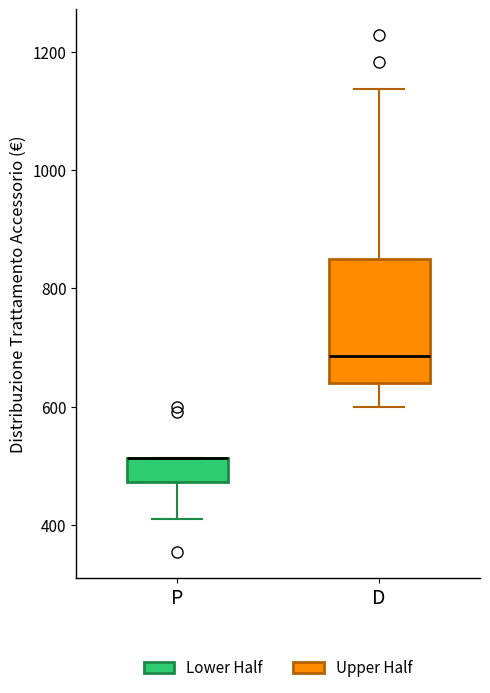

Comparing the boxes themselves (not the whiskers), which one is the tallest?

D